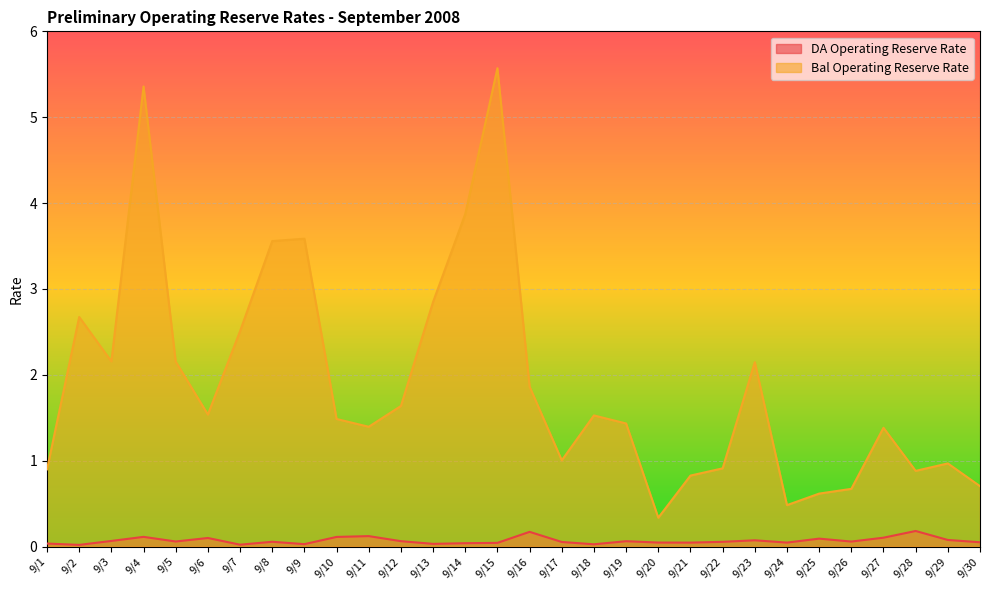

How many lines are shown in the chart?

2